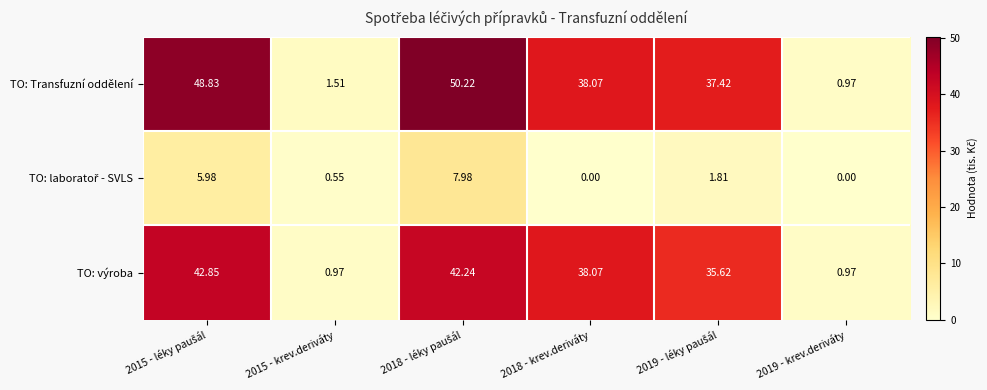

Which series has the largest total across all categories?

TO: Transfuzní oddělení